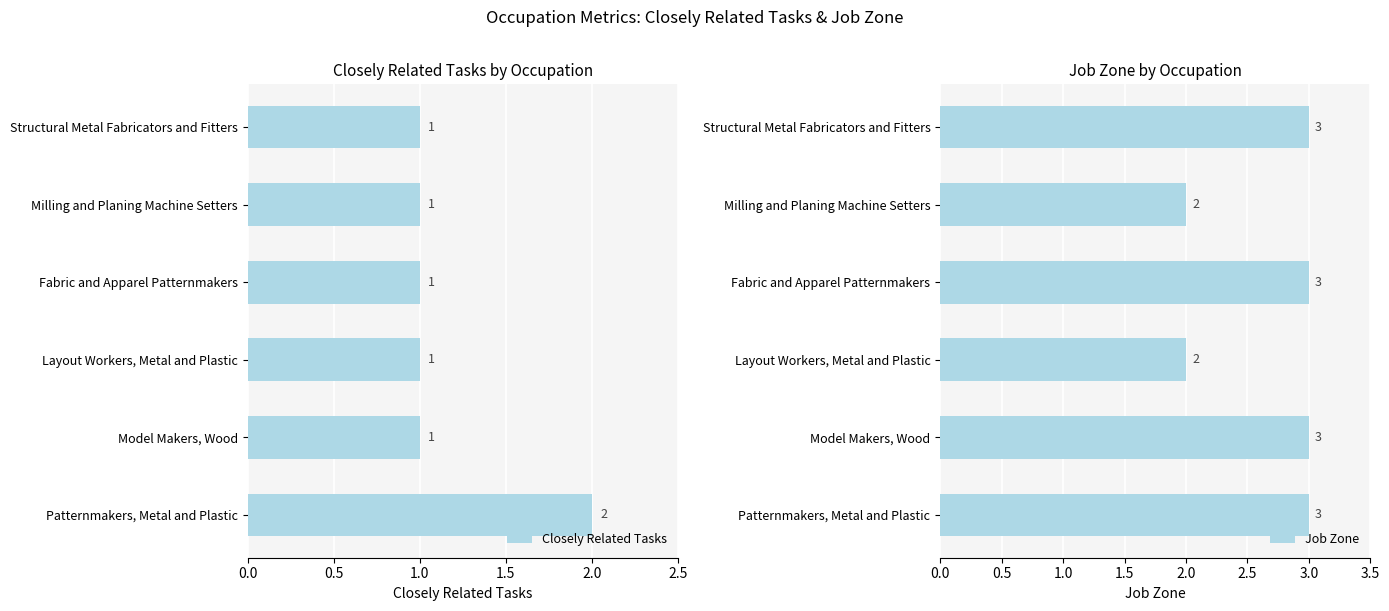

What are all the series names shown in the legend?

Closely Related Tasks, Job Zone